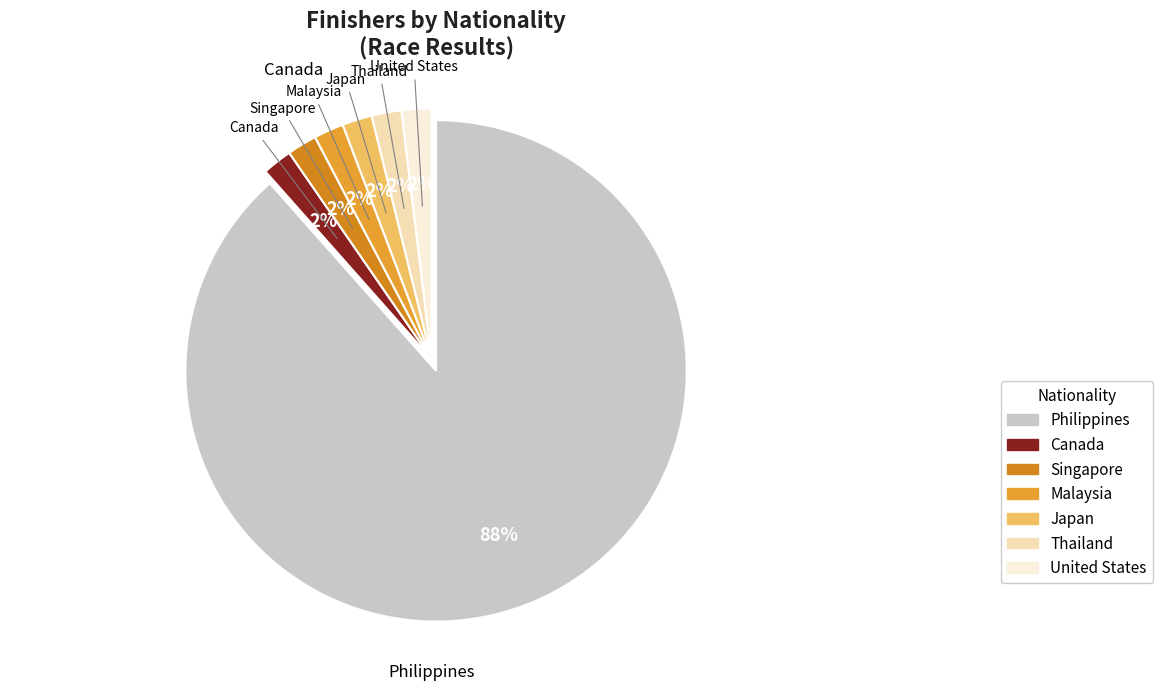

To the nearest percent, what portion does Japan represent?

2%